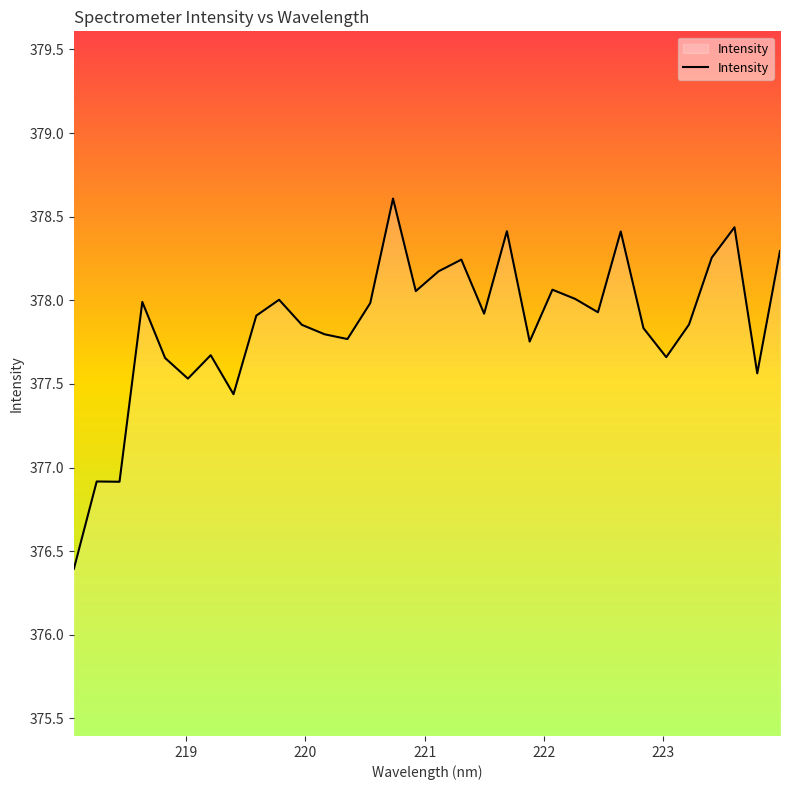

What is the greatest value displayed?

378.6